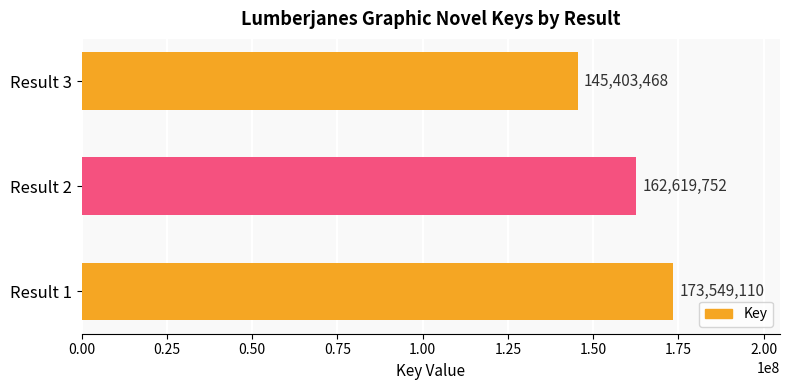

How many values are between 145403468 and 173549110?

3